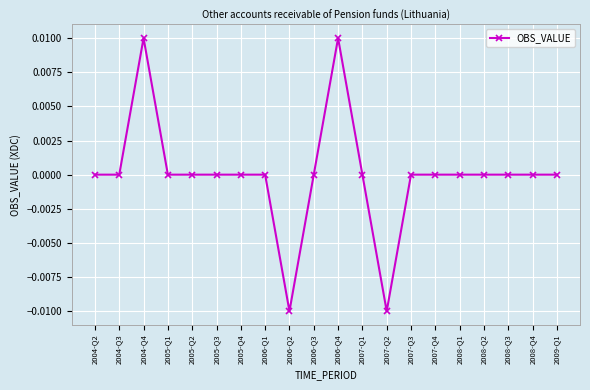

True or false: the data shows -0.0 at 2006-Q1.

True